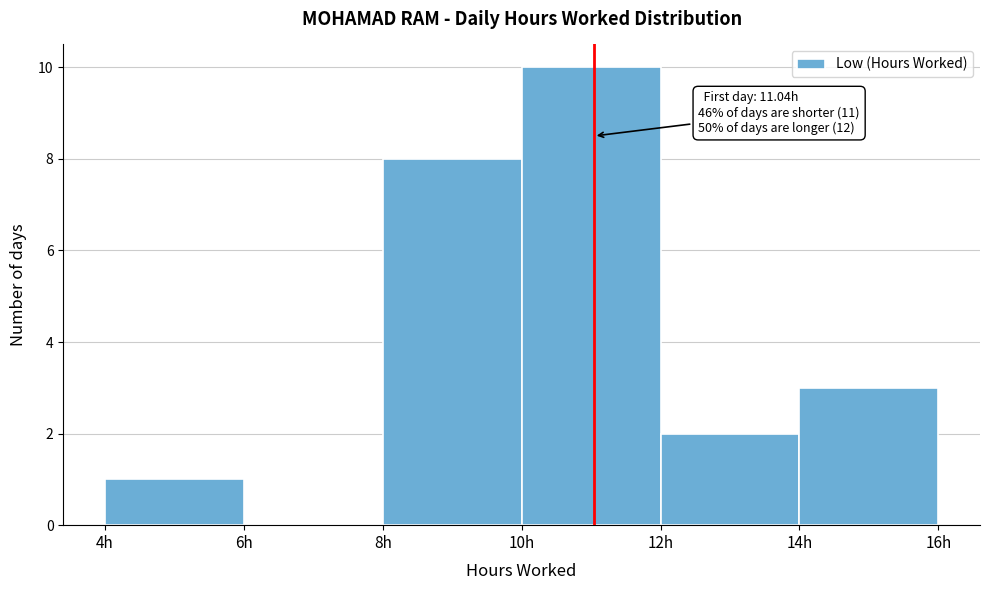

Which range on the x-axis has the tallest bar?

10 to 12